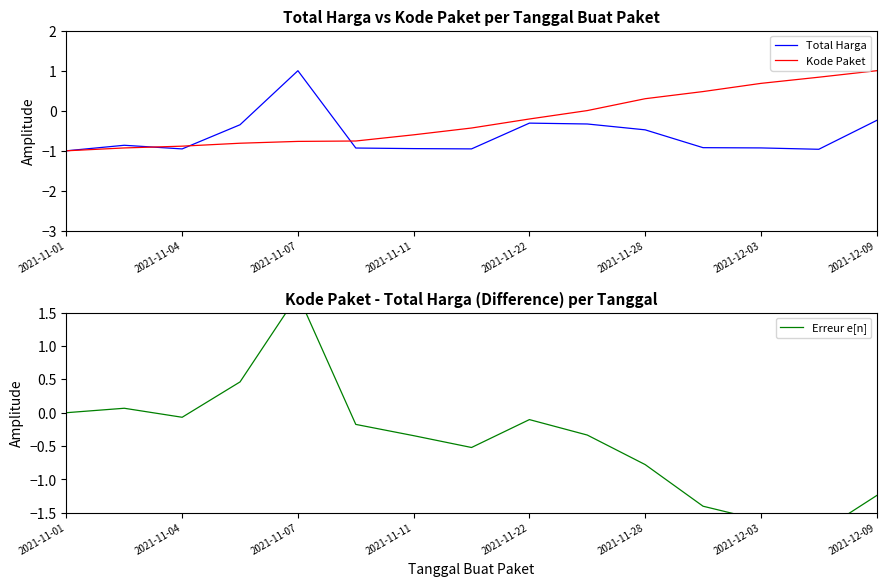

Which has a higher value, 9 or 13?

9